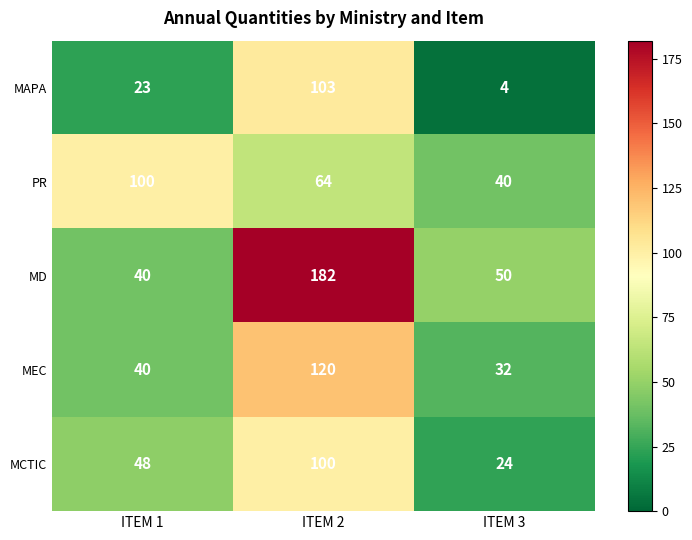

Which category has the highest value across all series?

ITEM 2